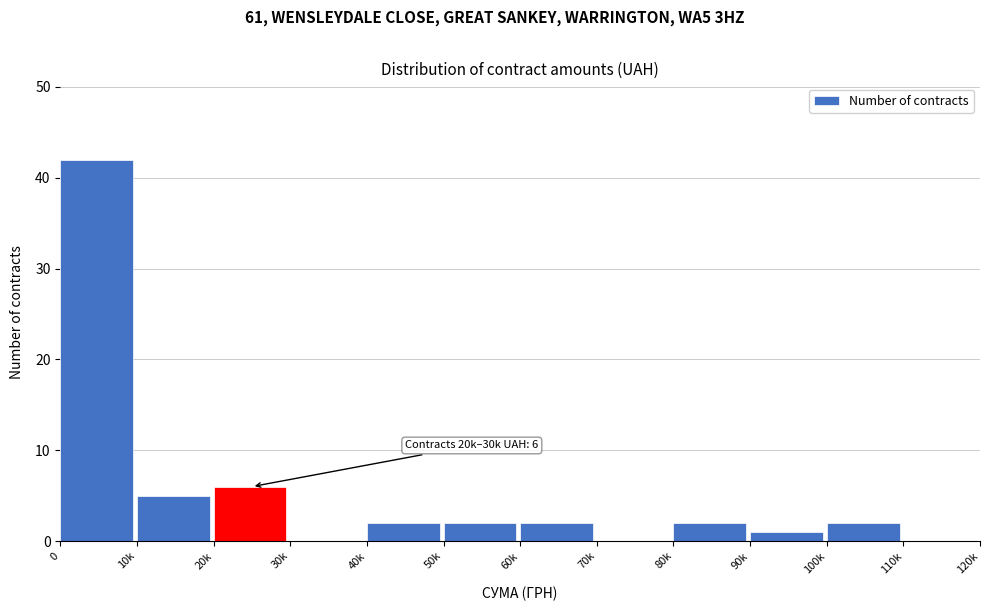

Reading left to right, extract all data points from this chart.

0=42	10k=5	20k=6	30k=0	40k=2	50k=2	60k=2	70k=0	80k=2	90k=1	100k=2	110k=0